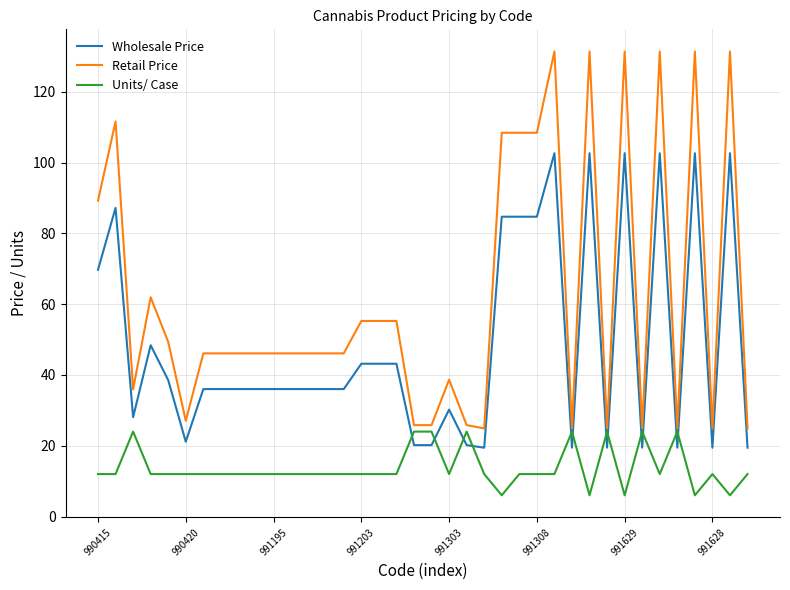

True or false: Wholesale Price and Retail Price intersect in this chart.

False